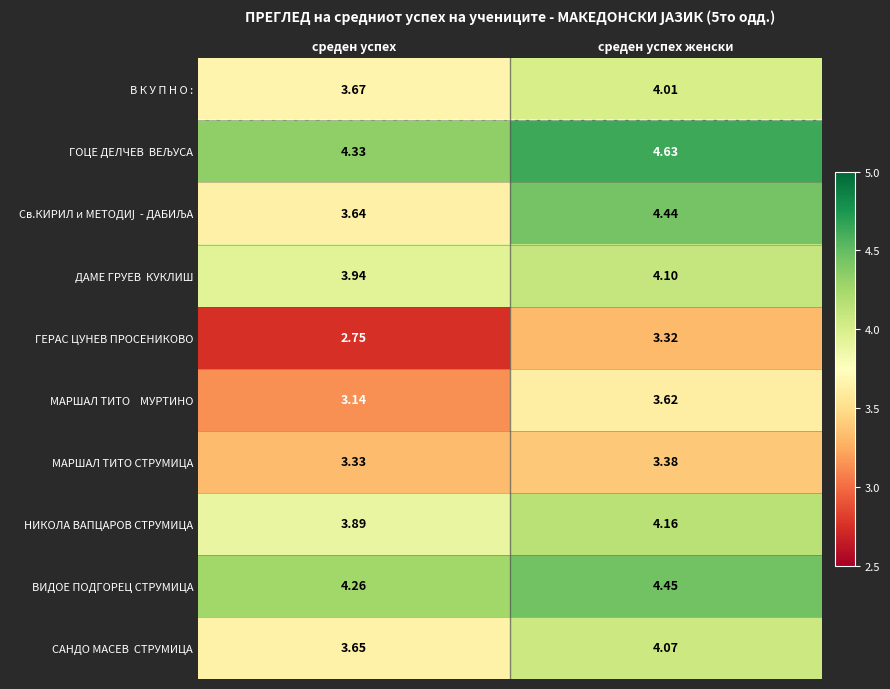

At which category is the sum across all series the highest?

среден успех женски